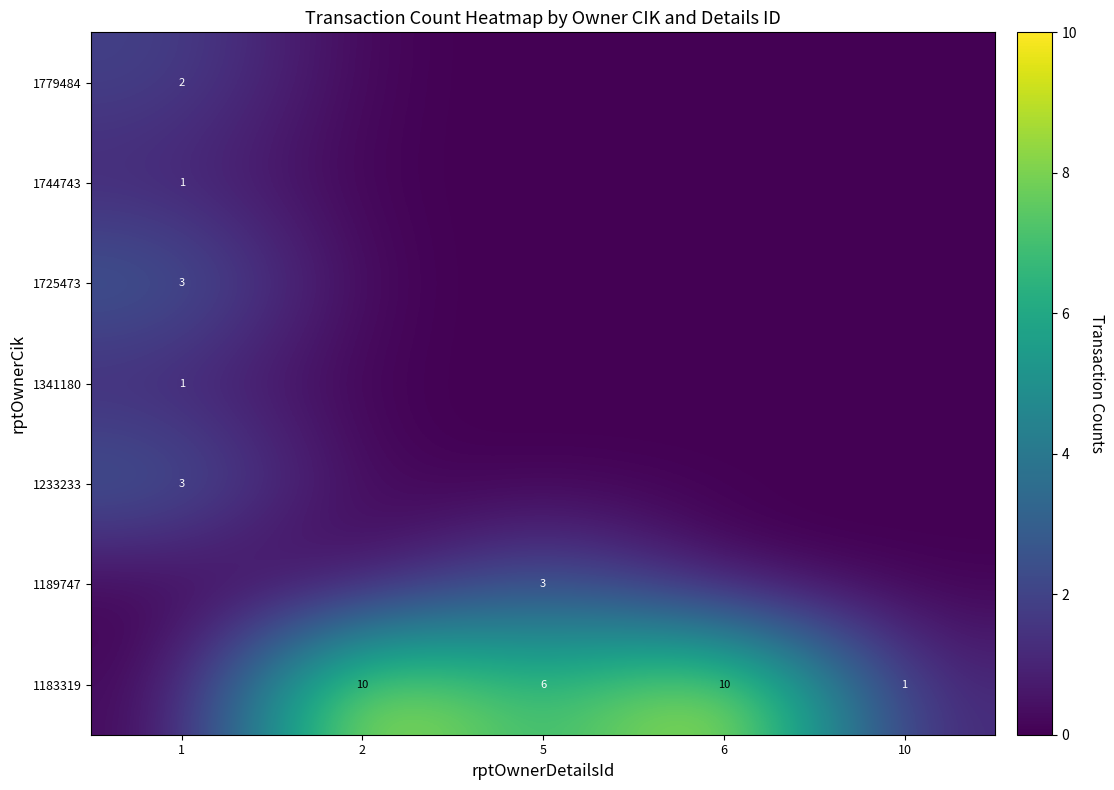

True or false: 1725473 has a value of 4 at 1.

False